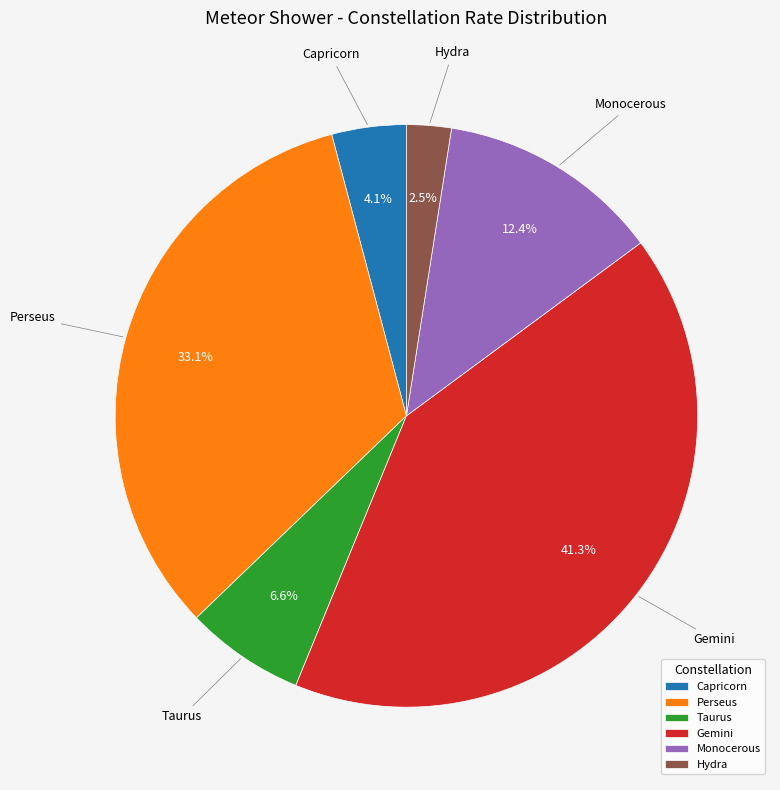

Which category has the biggest portion of the pie?

Gemini